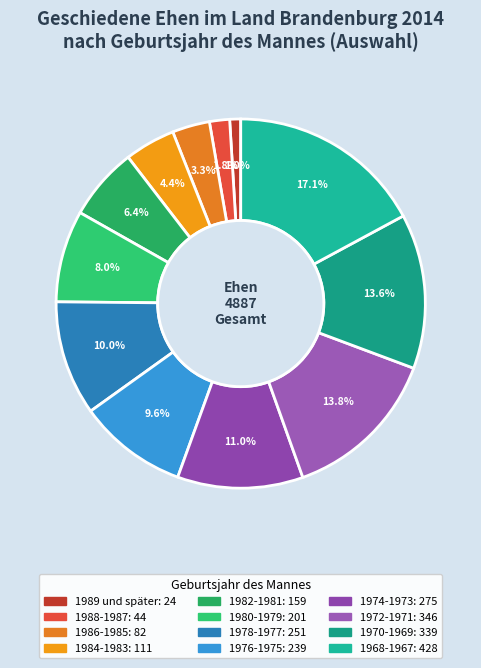

The 1982-1981 slice represents 1% of the pie. True or false?

False